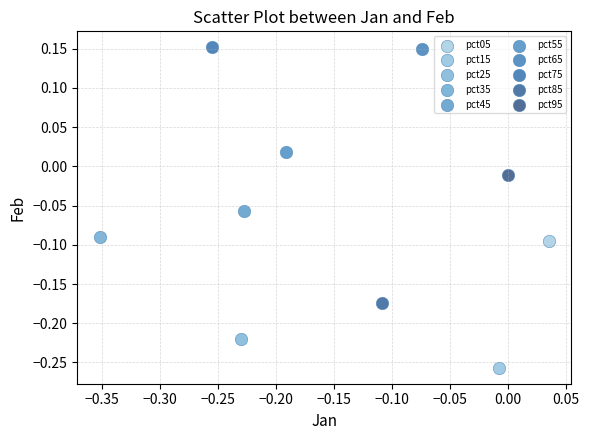

What are all the series names shown in the legend?

pct05, pct15, pct25, pct35, pct45, pct55, pct65, pct75, pct85, pct95